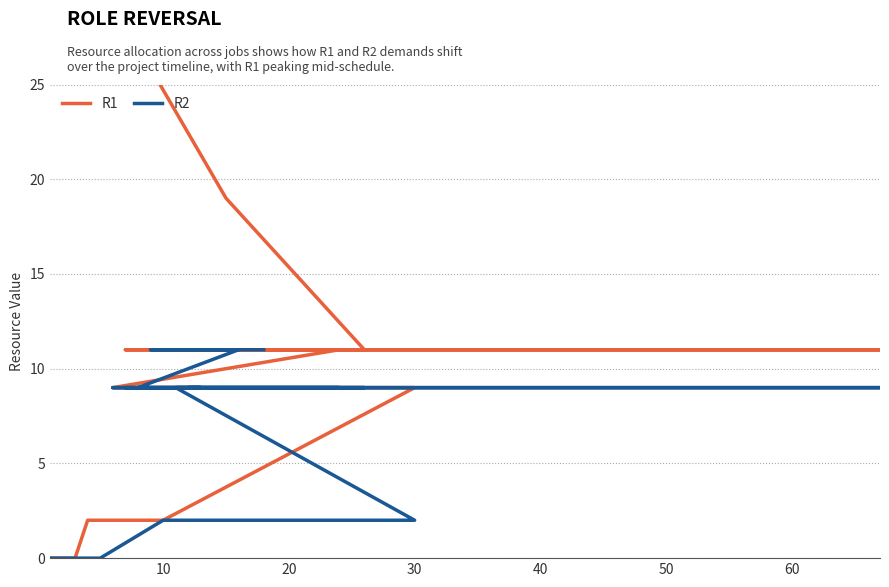

How many data points in R1 are less than 11?

10